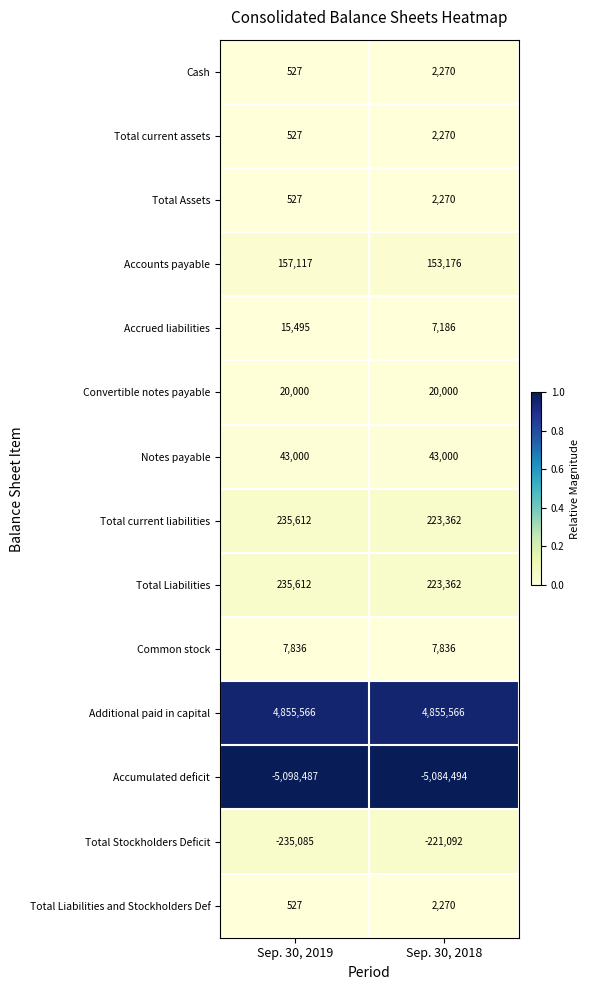

How many categories are shown in the chart?

2